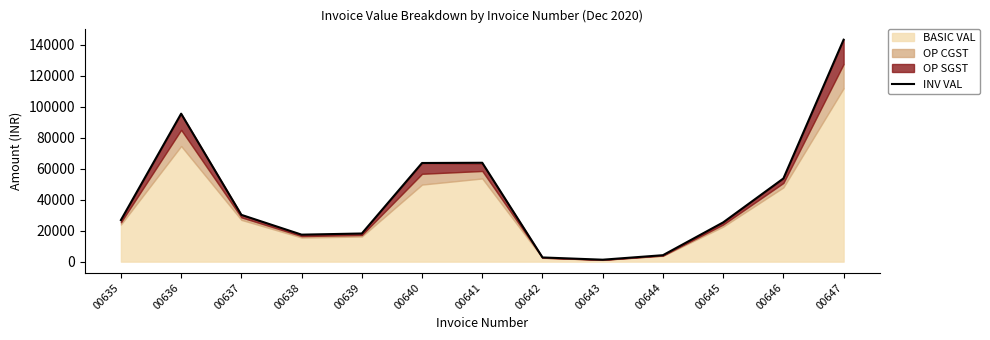

How many lines are shown in the chart?

1